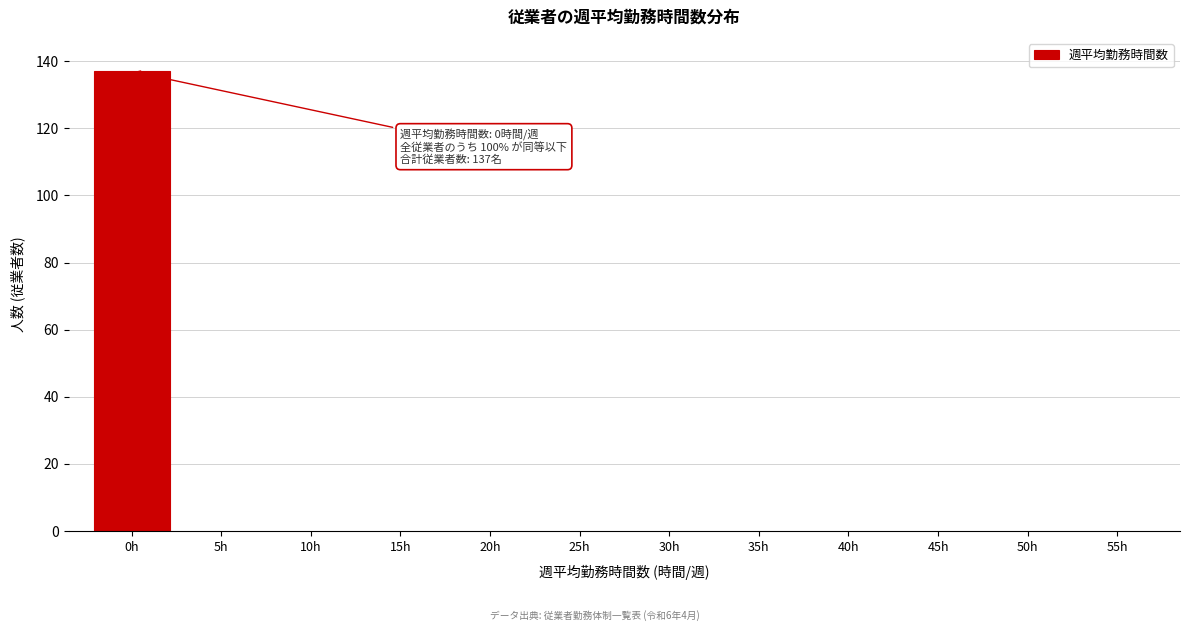

Reading left to right, extract all data points from this chart.

0h=137	5h=0	10h=0	15h=0	20h=0	25h=0	30h=0	35h=0	40h=0	45h=0	50h=0	55h=0